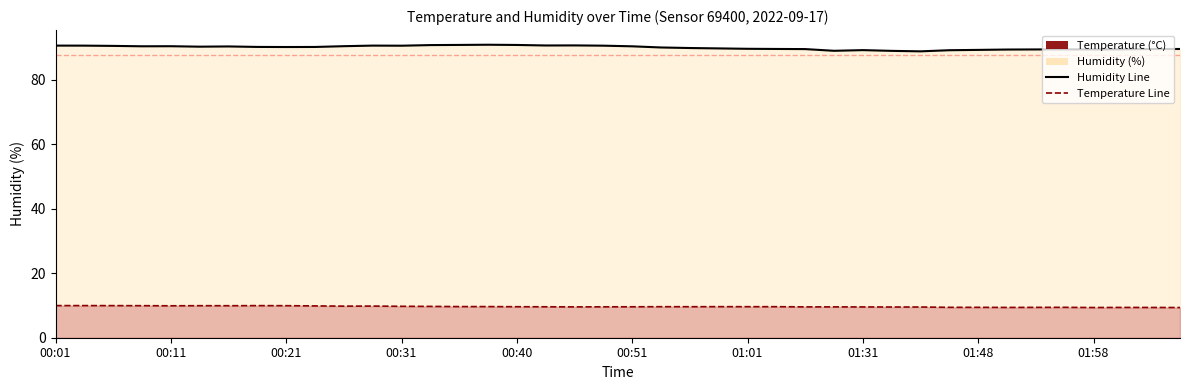

The Temperature Line series shows 9.6 at 21. True or false?

True